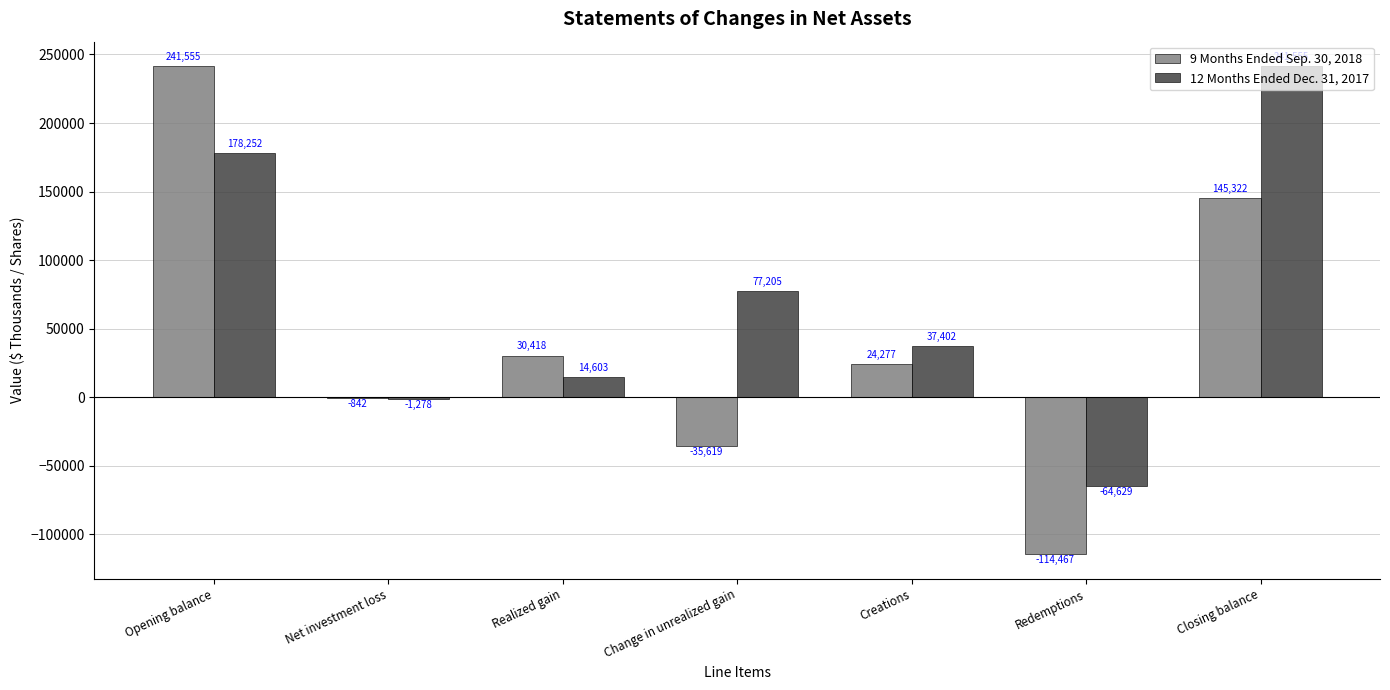

Which series has the largest total across all categories?

12 Months Ended Dec. 31, 2017